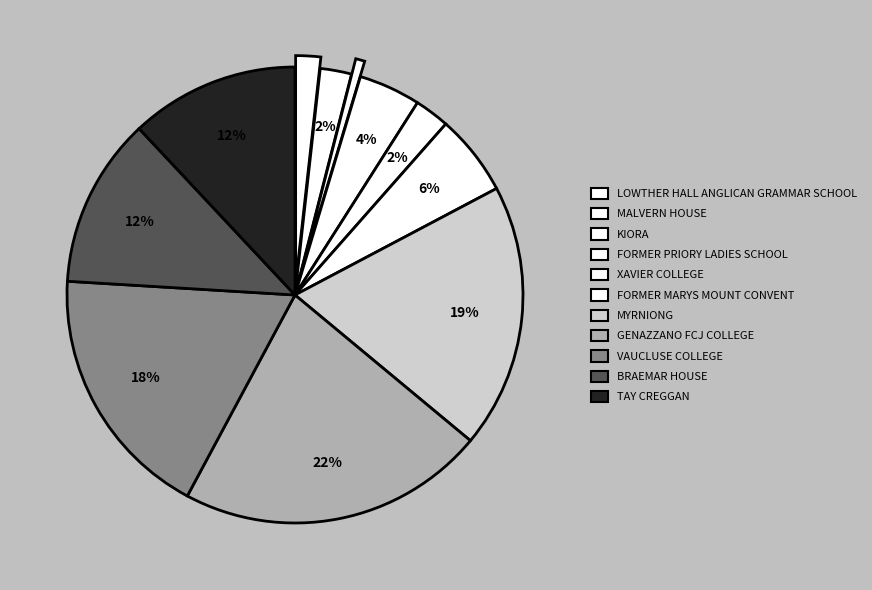

Is there a majority slice in this chart?

No